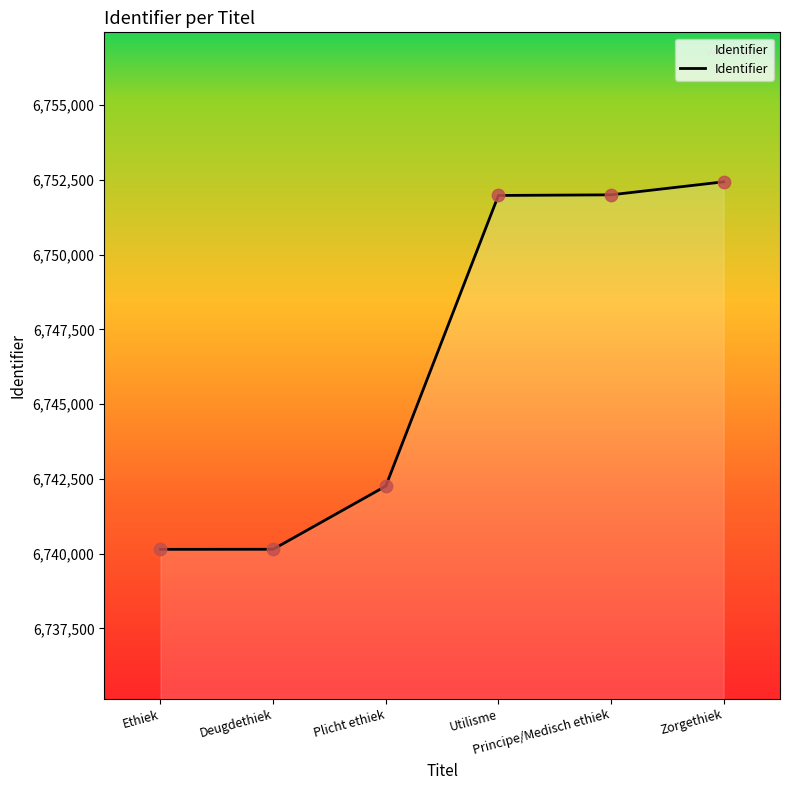

Which has a higher value, Ethiek or Utilisme?

Utilisme